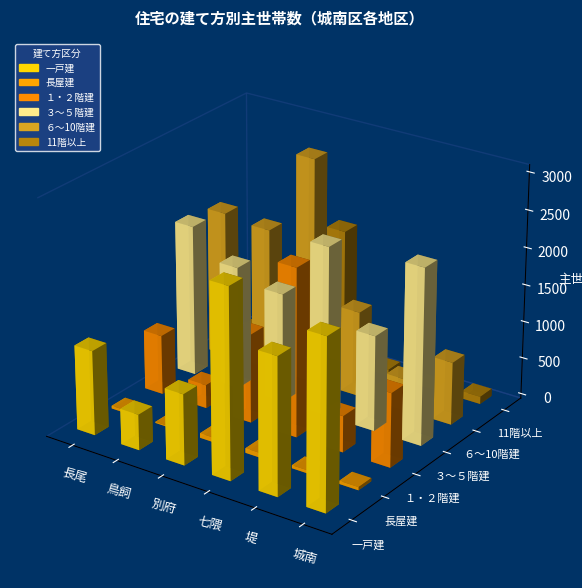

The 一戸建 series shows 1577 at 長尾. True or false?

False